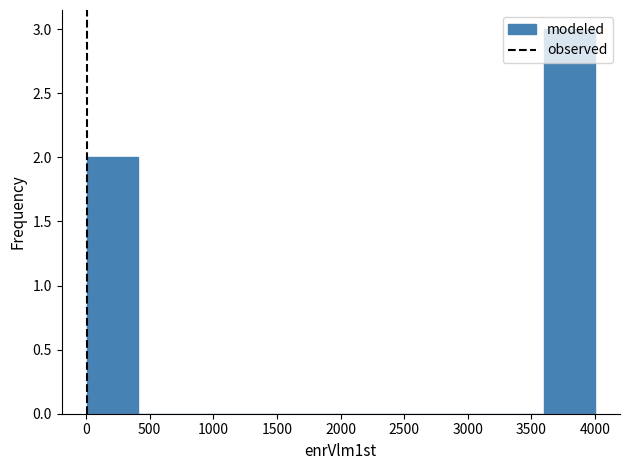

Over which range of the x-axis is the bar tallest?

3600 to 4000